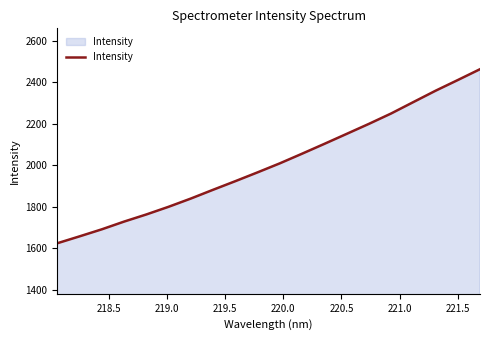

What is the difference between the maximum and minimum values?

838.6